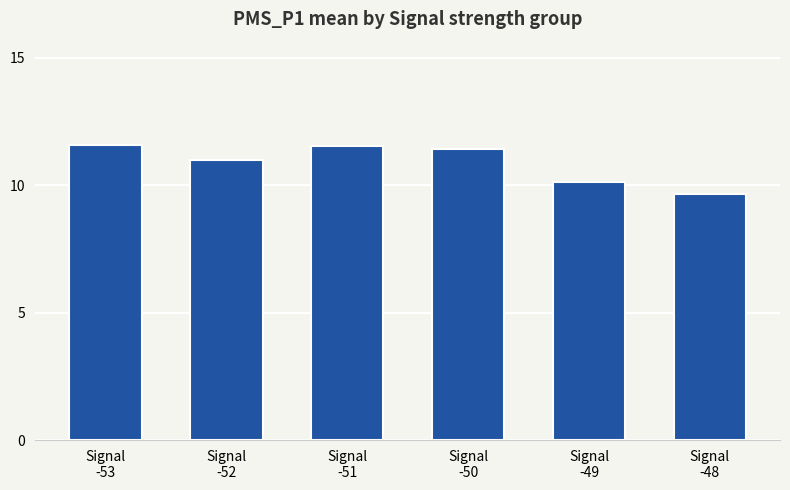

What is the change in value from Signal
-53 to Signal
-48?

-1.9